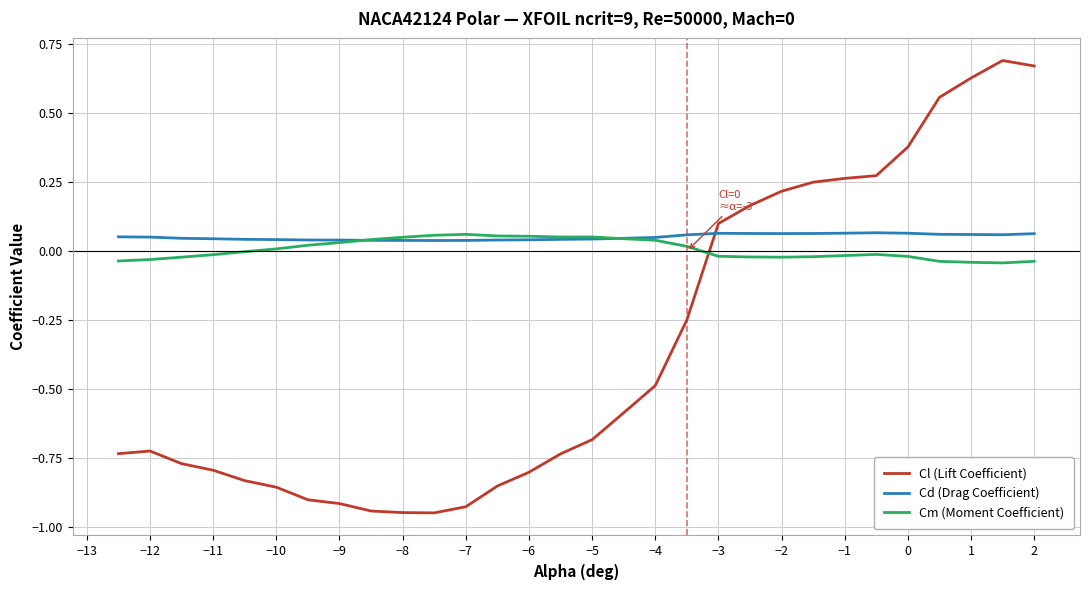

How many intersections are there between Cm (Moment Coefficient) and Cd (Drag Coefficient)?

2